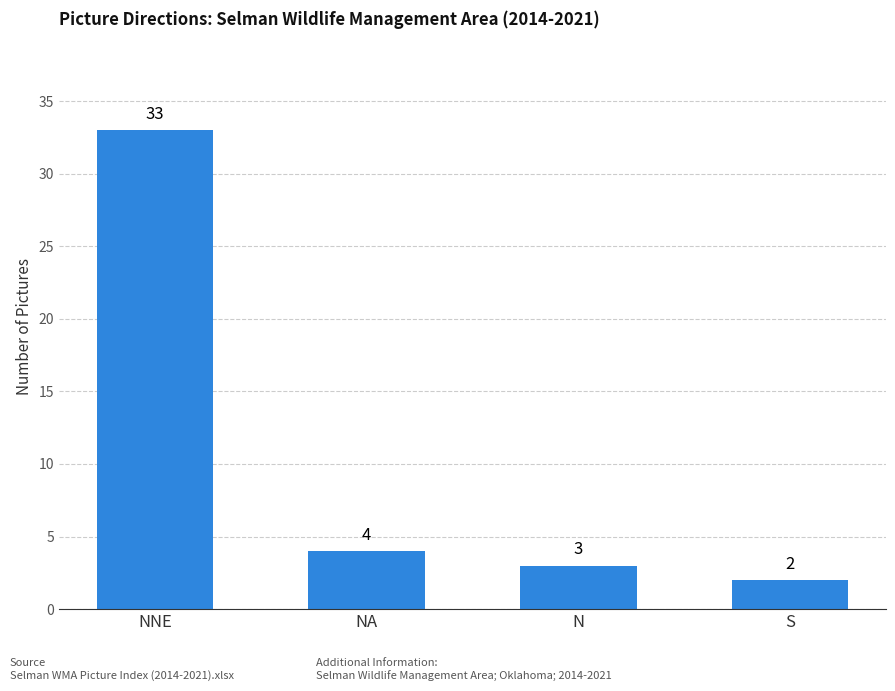

Is it true that the value at N is 3?

True